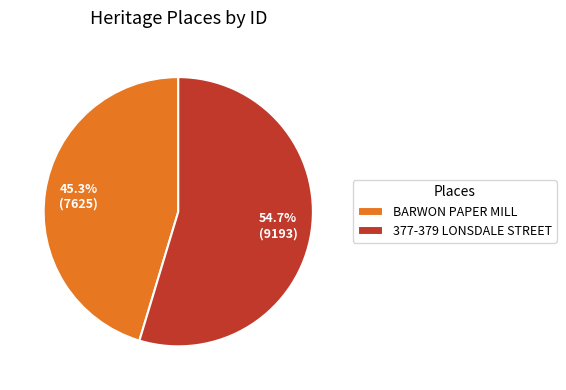

Which slice is the smallest?

BARWON PAPER MILL